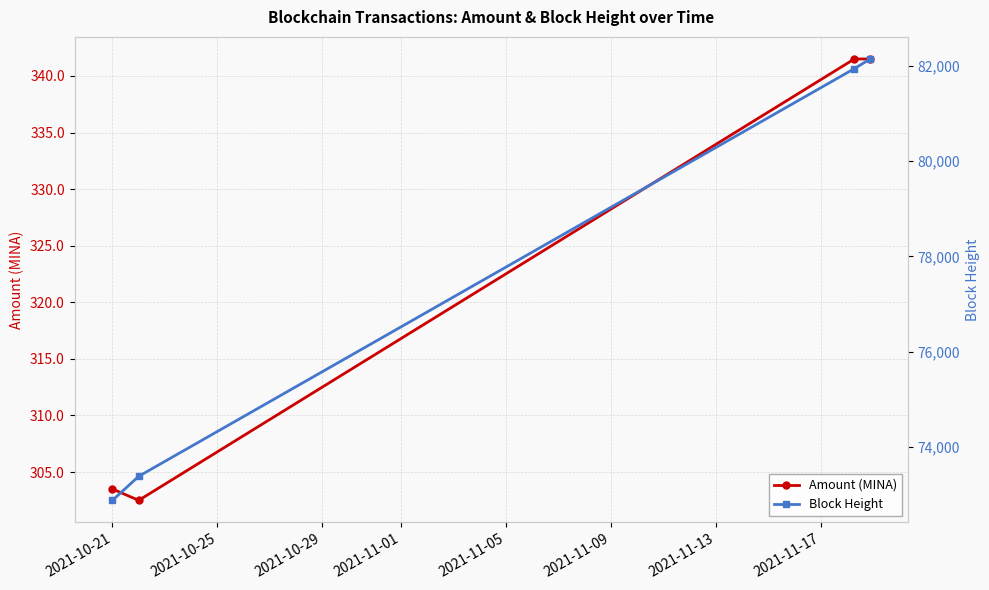

True or false: Amount (MINA) and Block Height intersect in this chart.

False